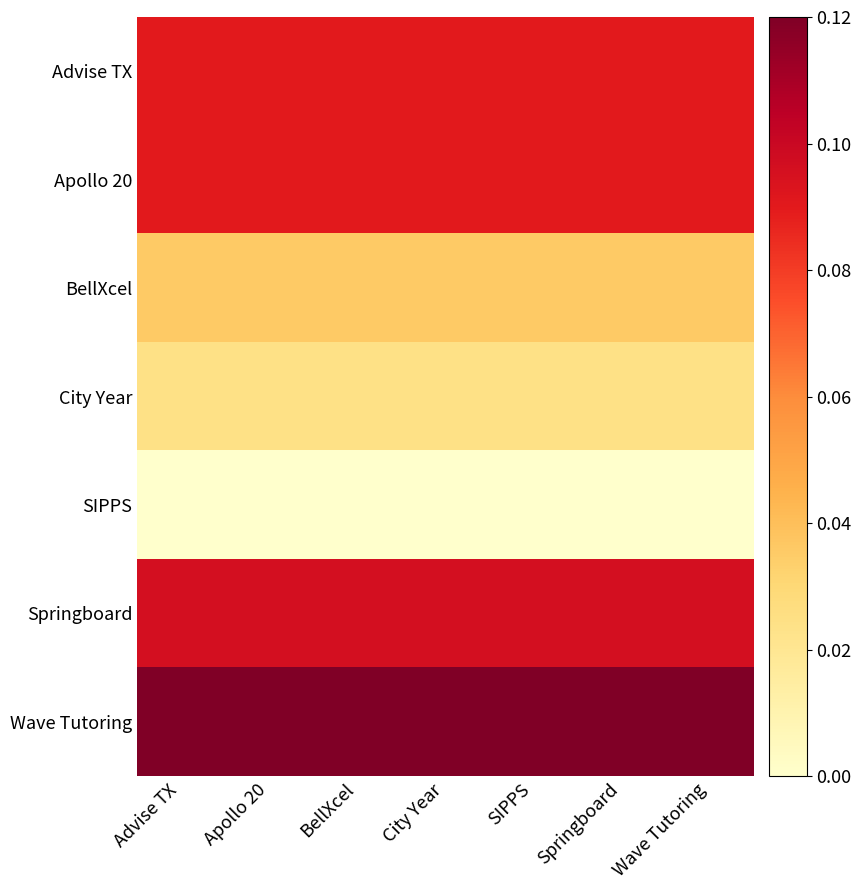

What is the difference between the highest and lowest values at Wave Tutoring?

0.1